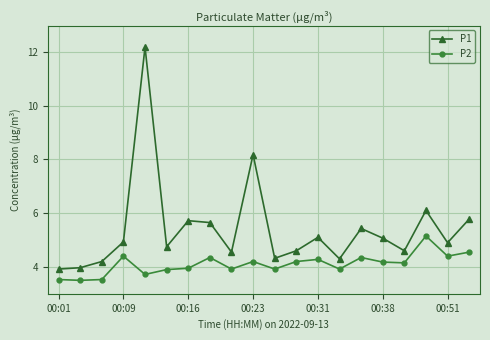

Which series has the largest total across all categories?

P1